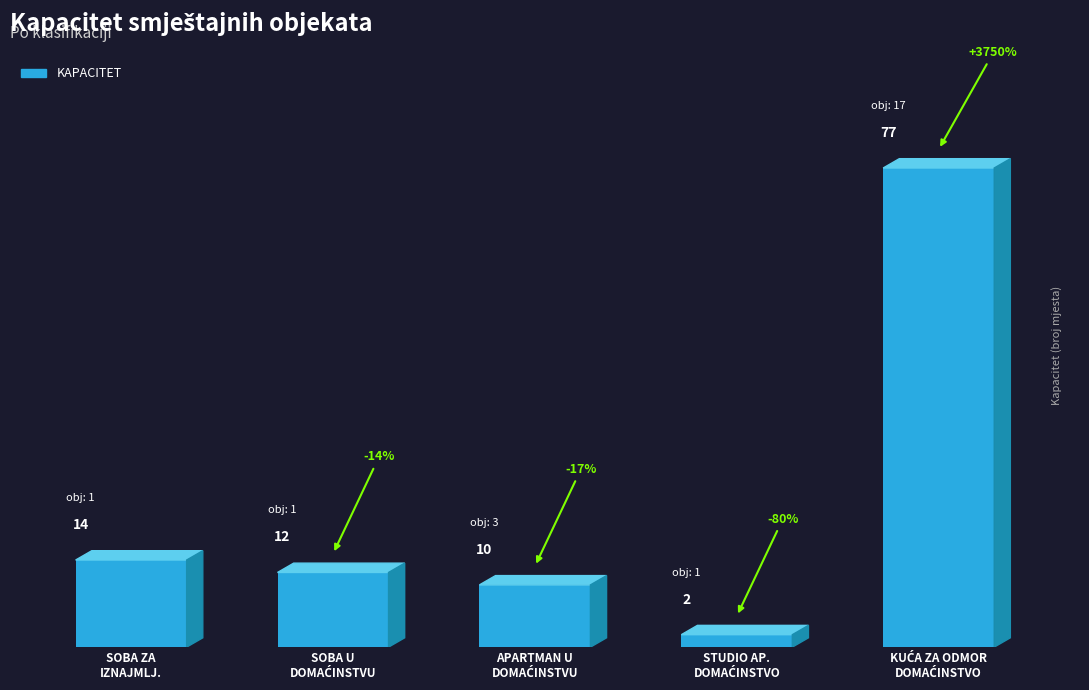

Reading right to left, extract all data points from this chart.

77	2	10	12	14